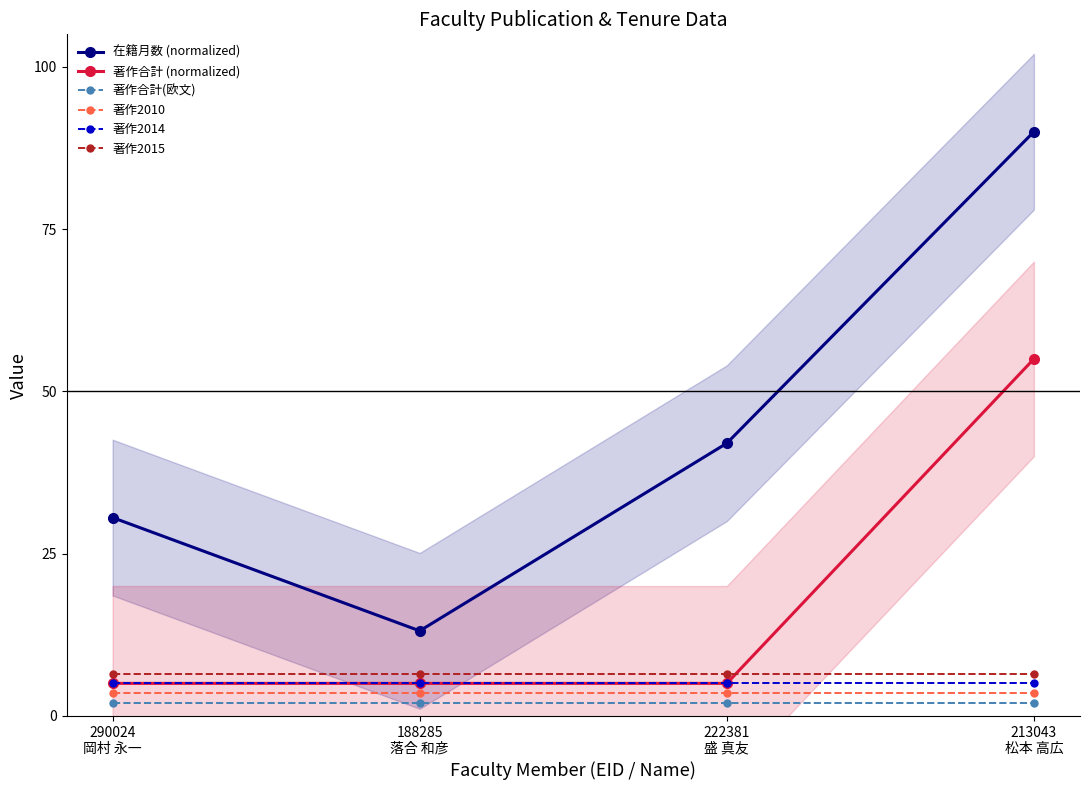

List the series in order of their peak value, highest first.

在籍月数 (normalized), 著作合計 (normalized), 著作2015, 著作2014, 著作2010, 著作合計(欧文)